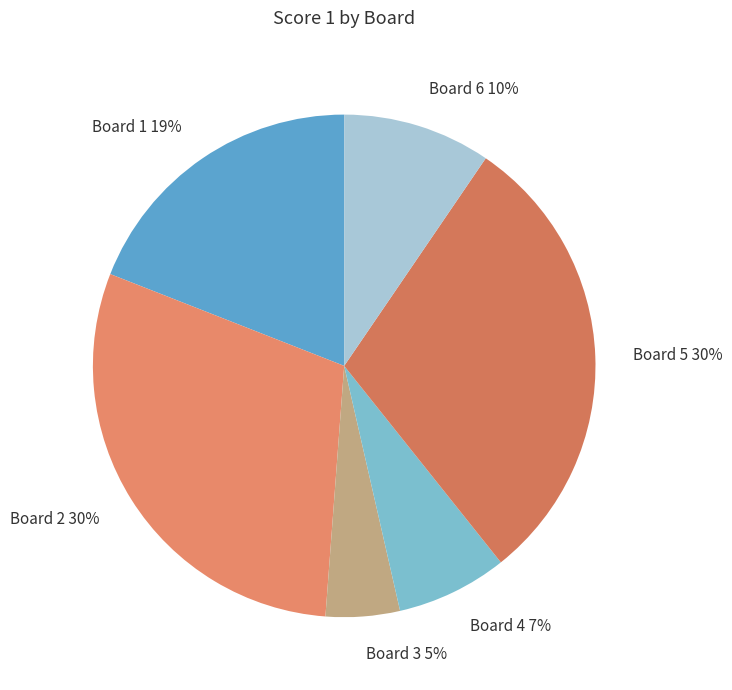

To the nearest percent, what is the combined percentage of Board 4 and Board 6?

17%